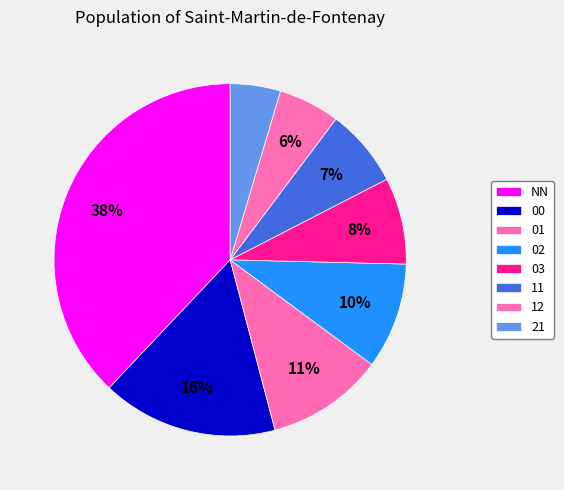

Count the number of slices in the pie.

8